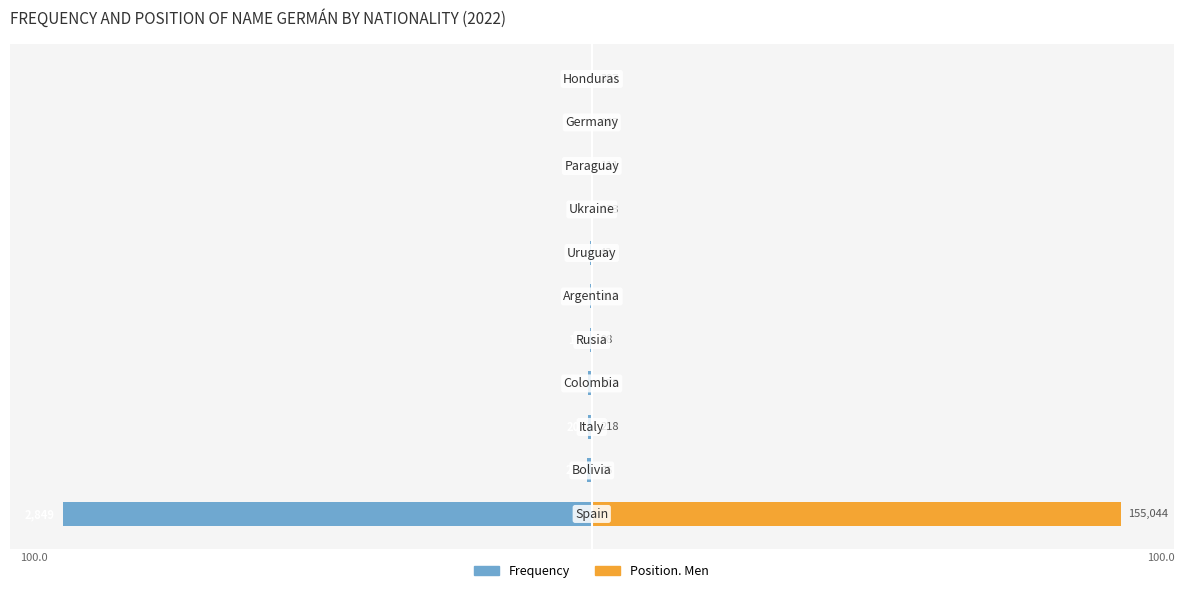

True or false: Position. Men has a value of 0.0 at 5.

False